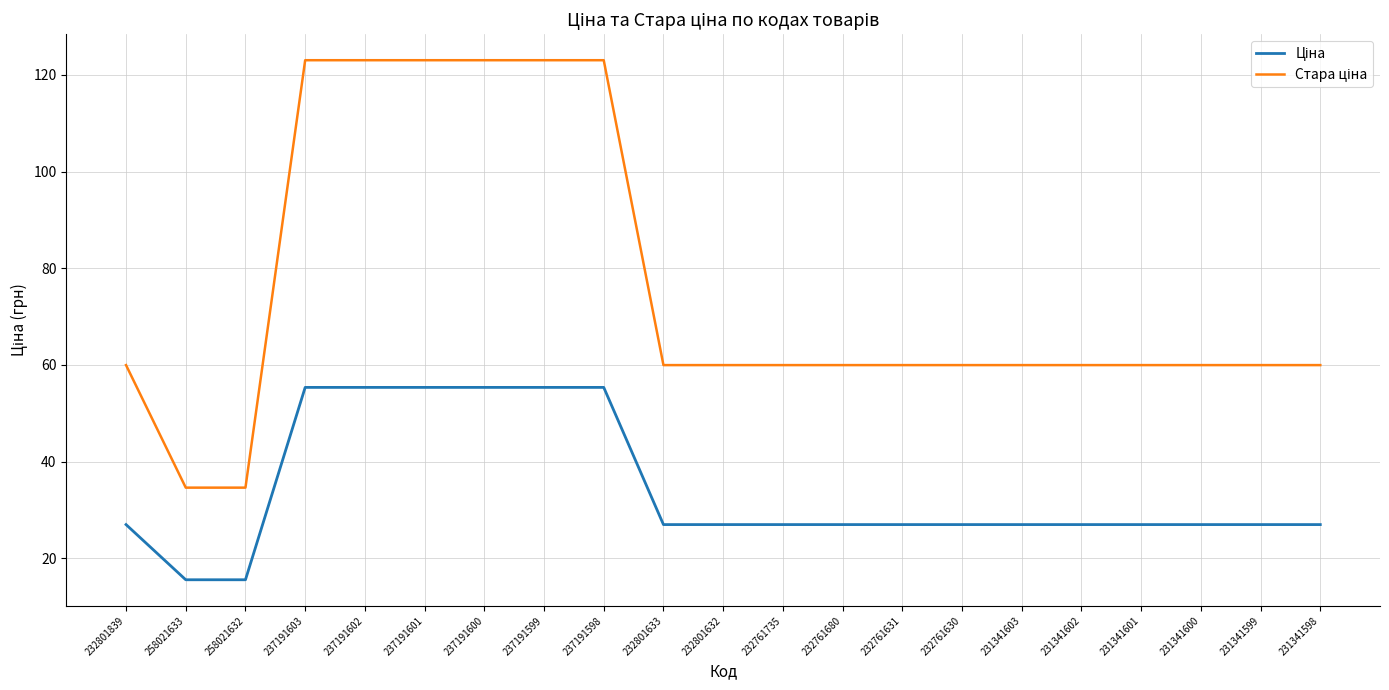

How many categories are shown in the chart?

21